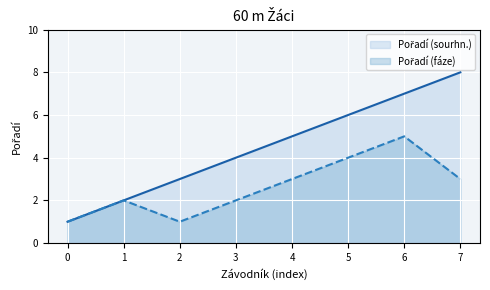

What is the sum of the Pořadí (sourhn.) values at 6 and 2?

10